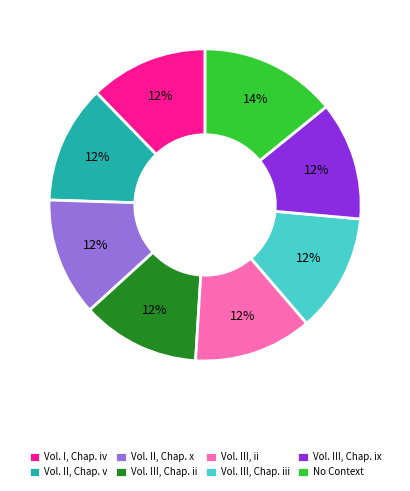

Do Vol. II, Chap. v and Vol. III, Chap. ii together represent more than half of the pie?

No